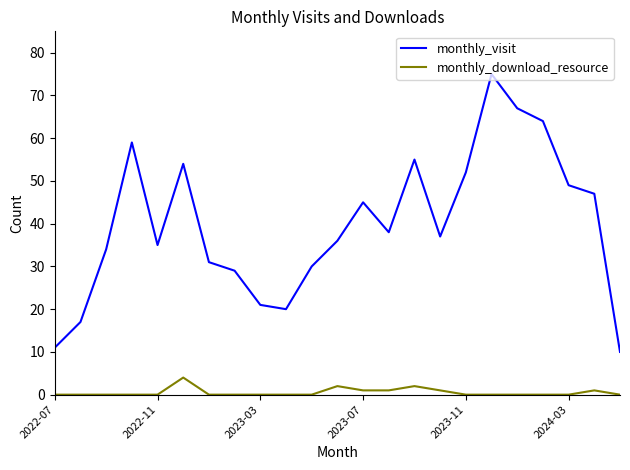

What is the greatest value displayed?

75